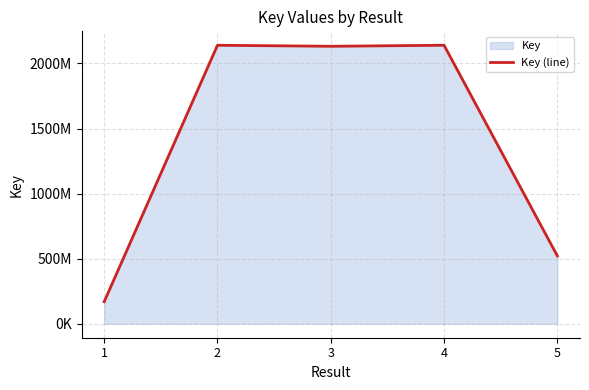

How many values exceed 2131896982?

2